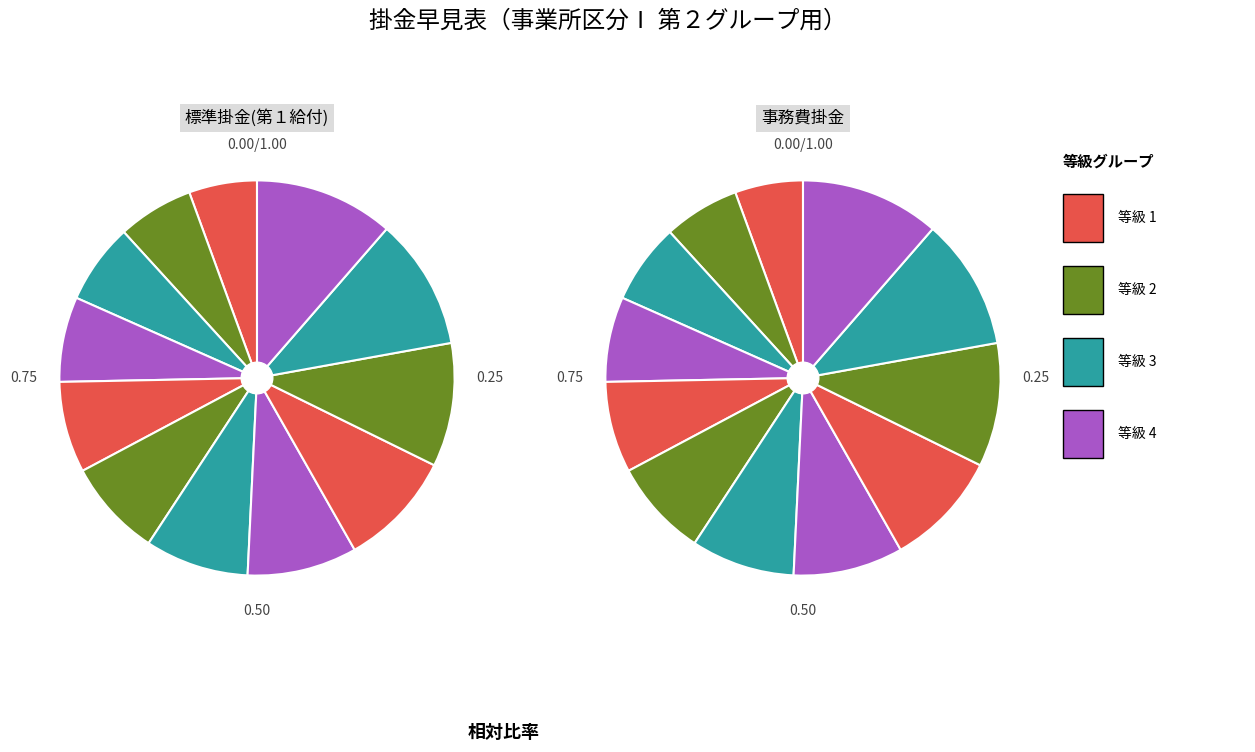

What percentage is the 9 slice, to the nearest percent?

9%